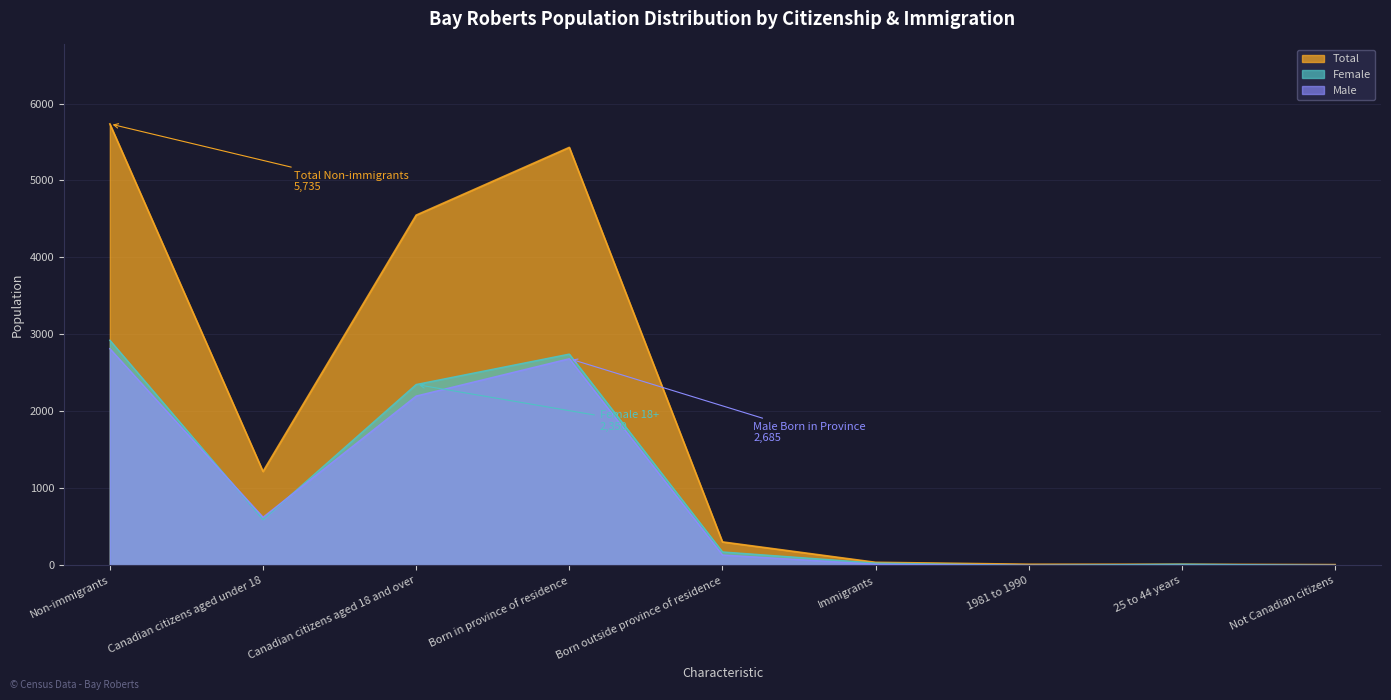

What is the difference between the maximum and second lowest values in the Total series?

5720